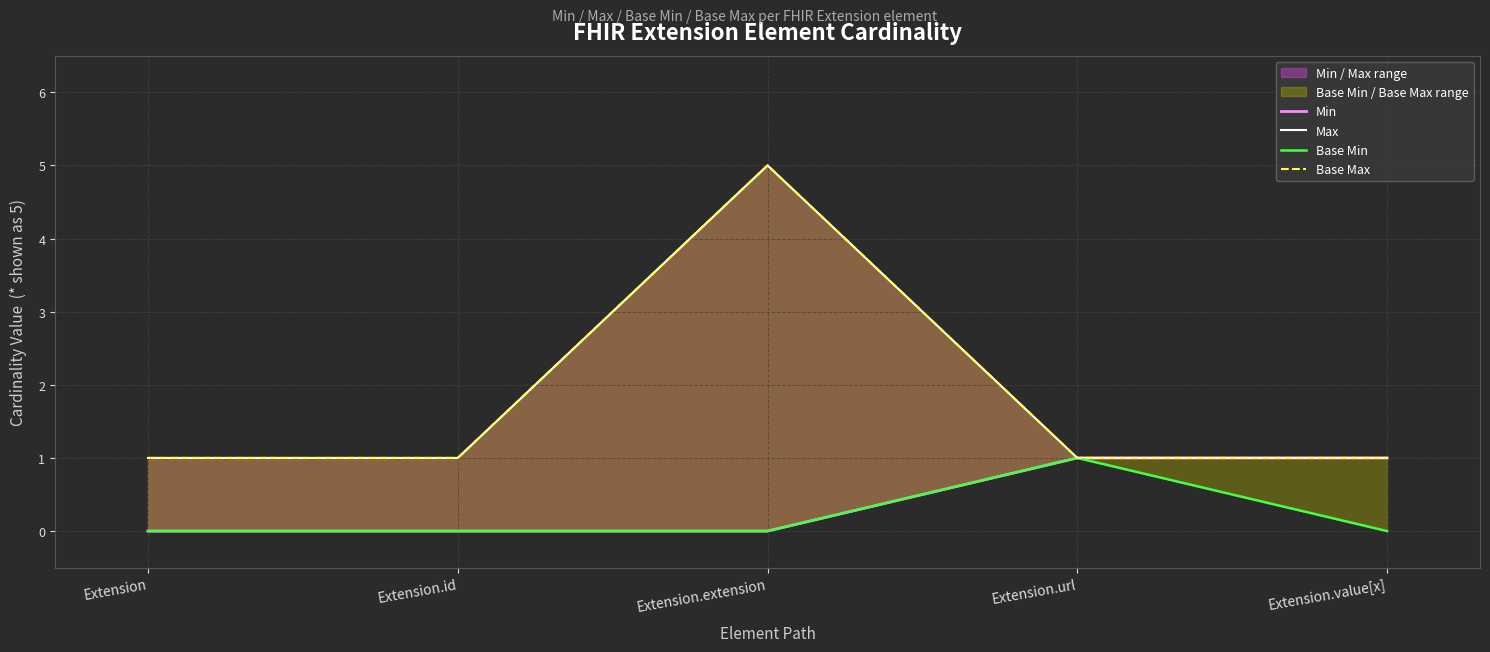

True or false: Base Min has more than 2 interior local peaks.

False